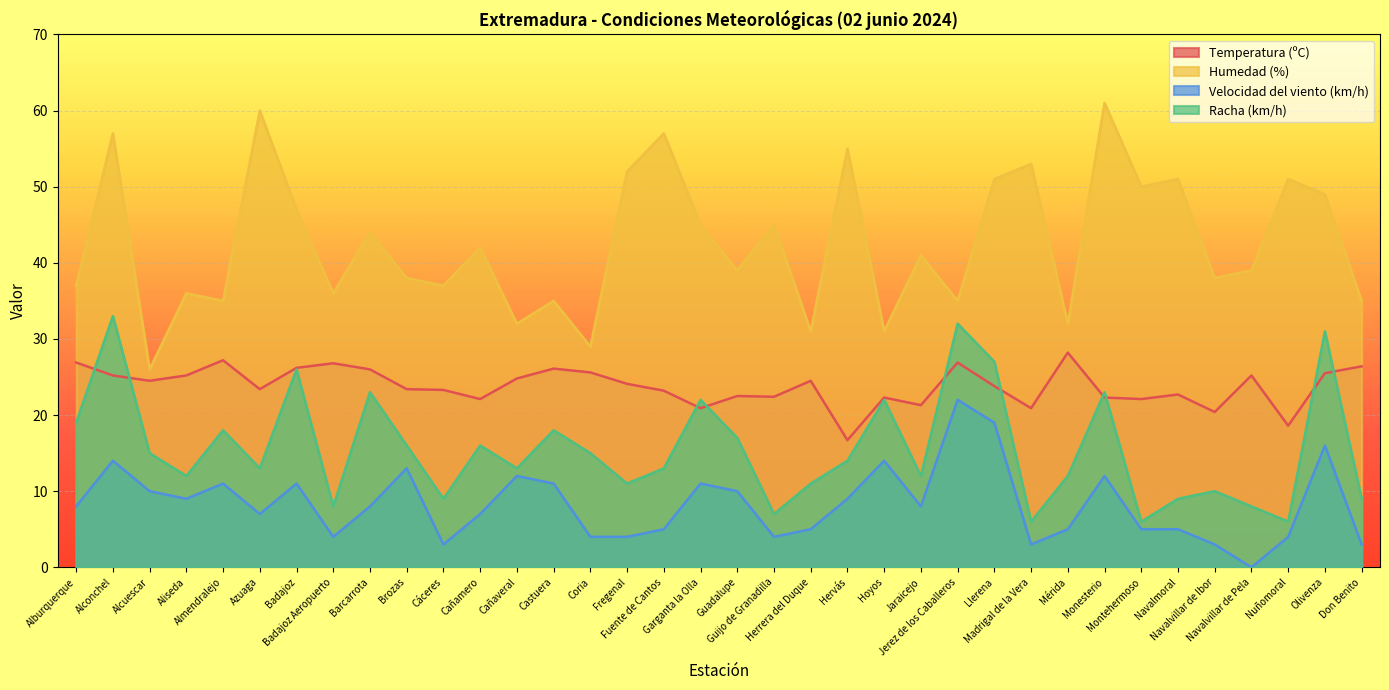

What are all the series names shown in the legend?

Temperatura (ºC), Humedad (%), Velocidad del viento (km/h), Racha (km/h)